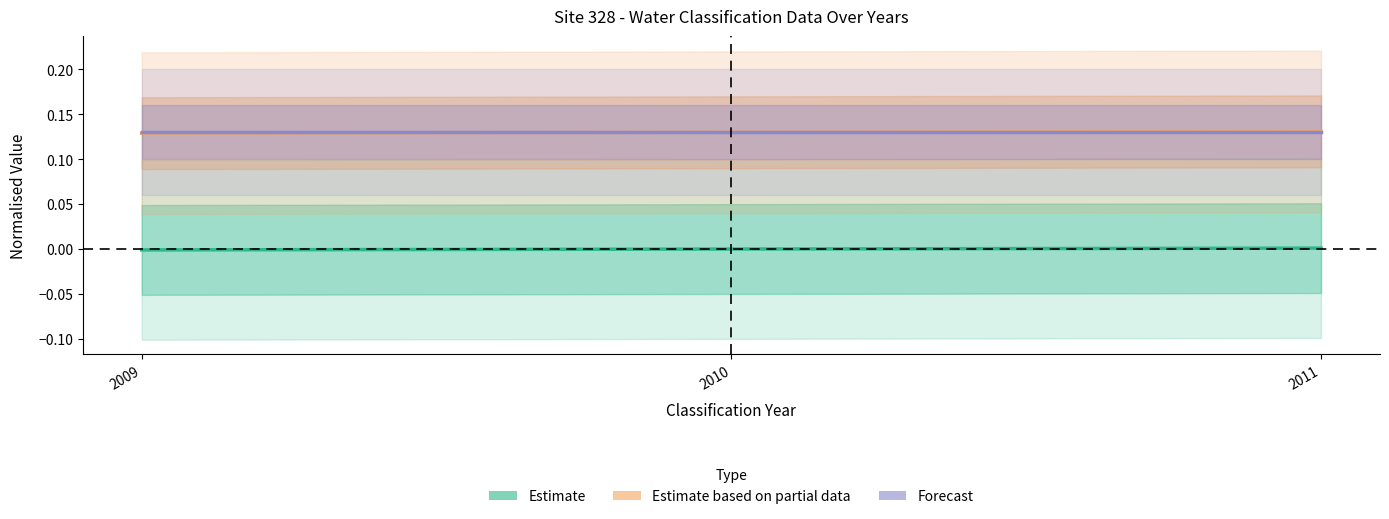

Reading right to left, transcribe all the data shown in this chart.

Estimate: 0.0	0.0	-0.0
Estimate based on partial data: 0.1	0.1	0.1
Forecast: 0.1	0.1	0.1